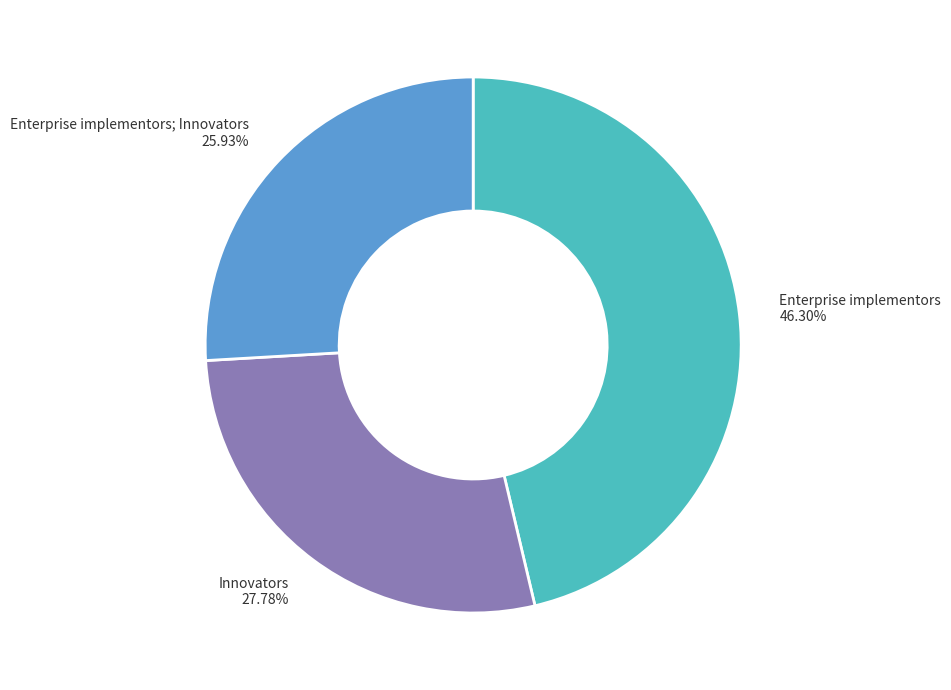

Is there a majority slice in this chart?

No